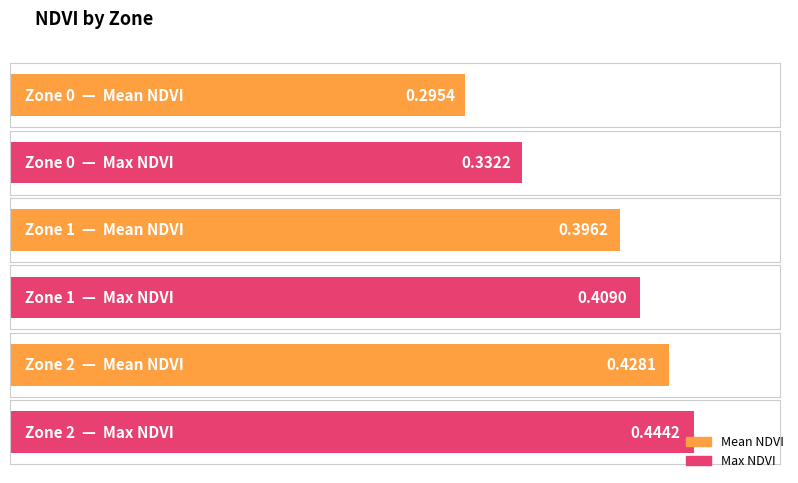

List the series in order of their overall mean, lowest first.

Mean NDVI, Max NDVI